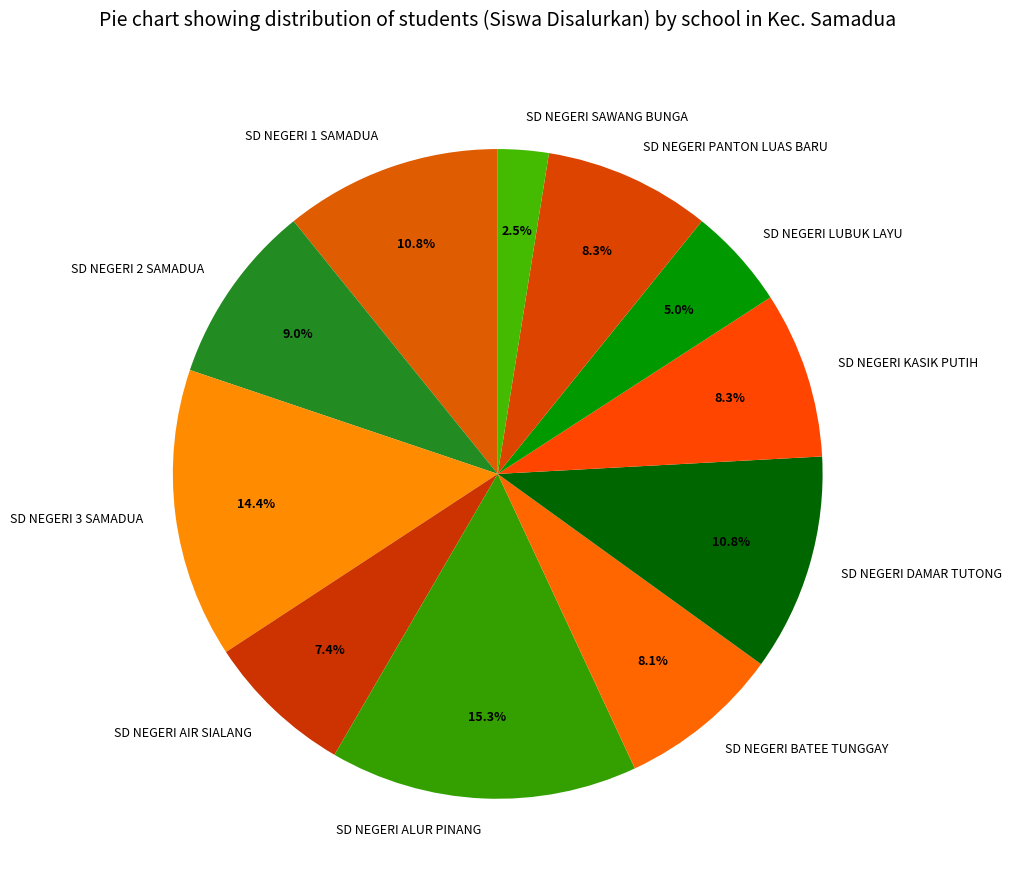

Which category has the biggest portion of the pie?

SD NEGERI ALUR PINANG